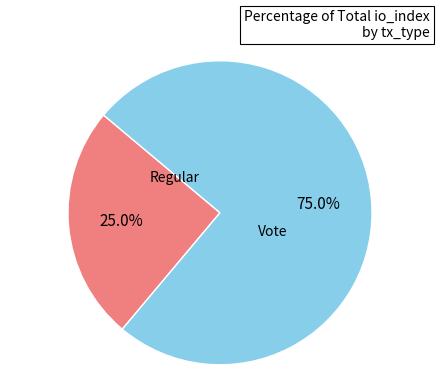

Which category has the biggest portion of the pie?

Vote